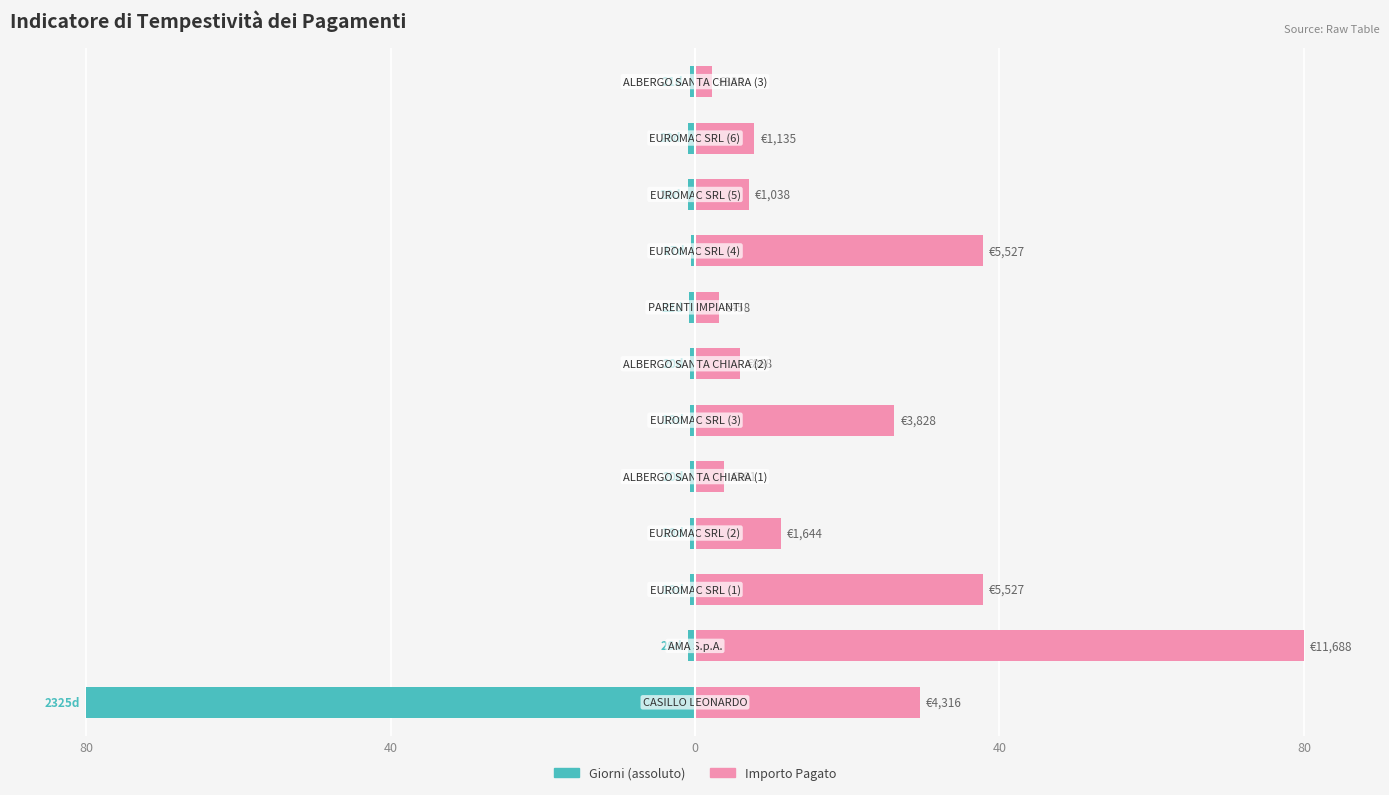

What is the lowest value of the Giorni (abs) series?

-80.0